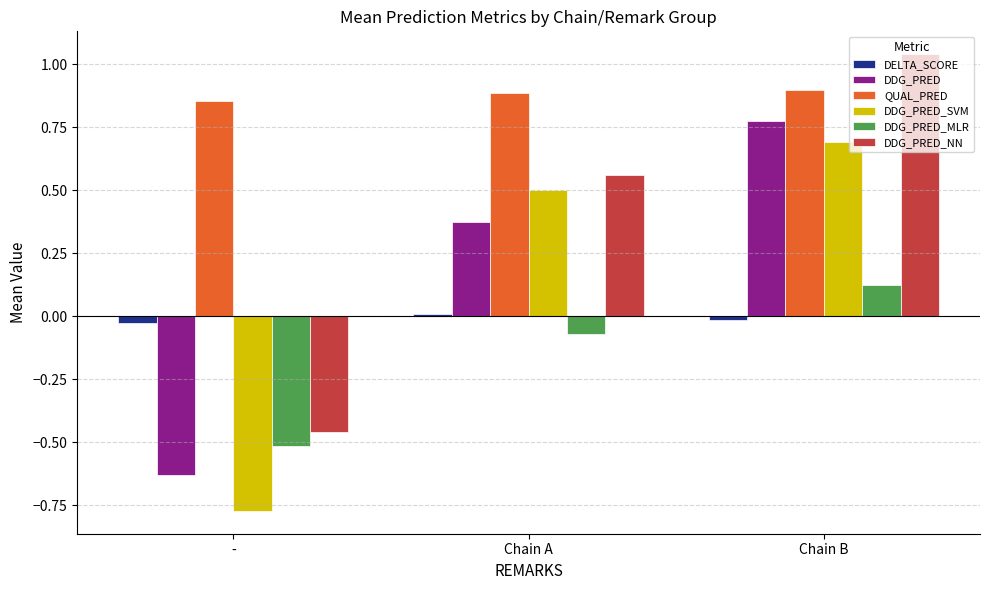

What position from the right is Chain A?

2